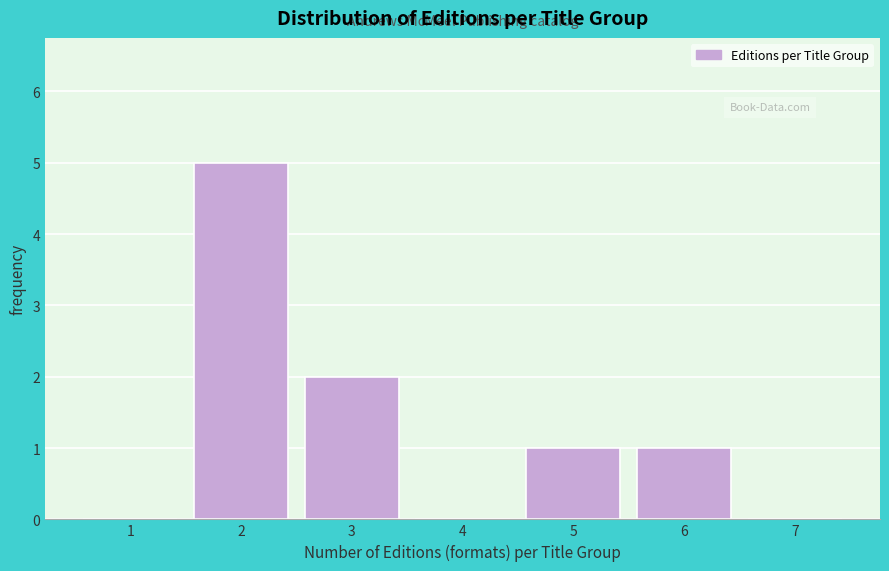

What is the height of the bar covering 4.5 to 5.5 on the x-axis? The values are not printed on the chart, so give them approximately, as read against the axis.

1